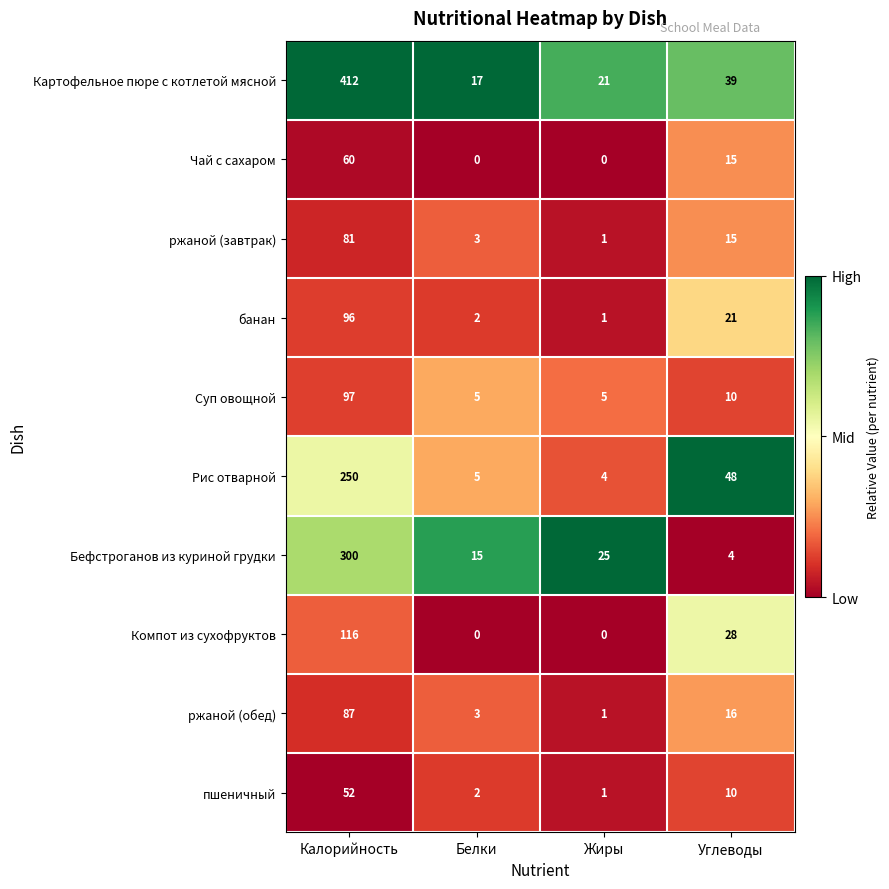

Count the number of categories in the chart.

4